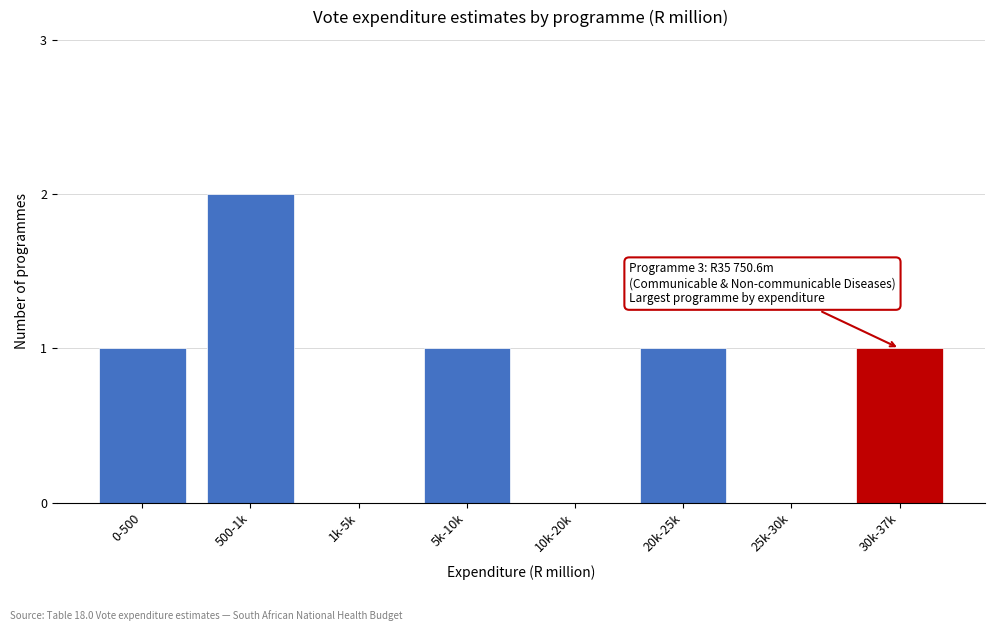

Reading right to left, extract all data points from this chart.

30k-37k=1	25k-30k=0	20k-25k=1	10k-20k=0	5k-10k=1	1k-5k=0	500-1k=2	0-500=1